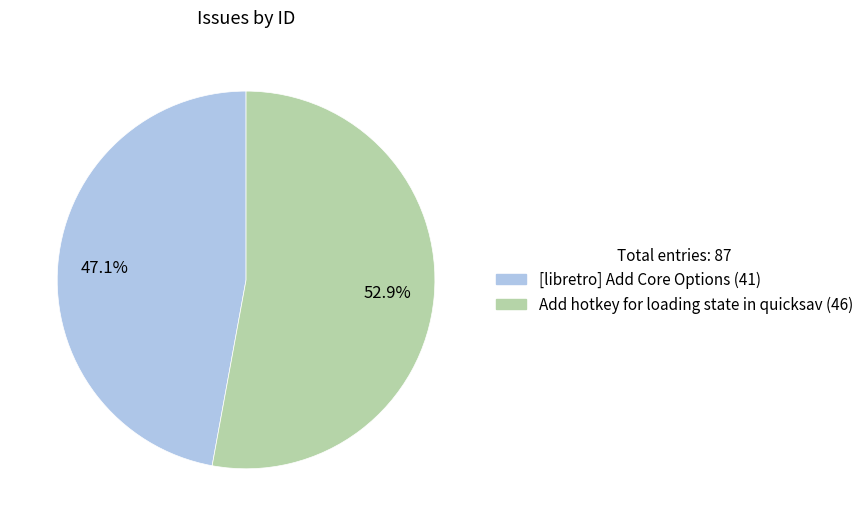

Does any single category account for the majority?

Yes